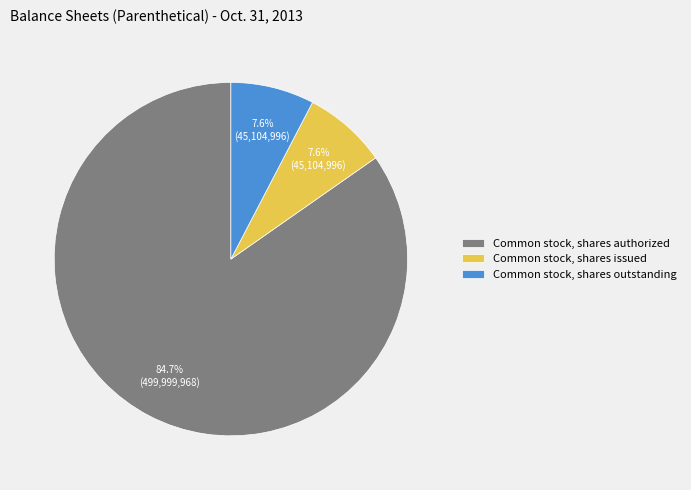

How many segments does this pie chart have?

3